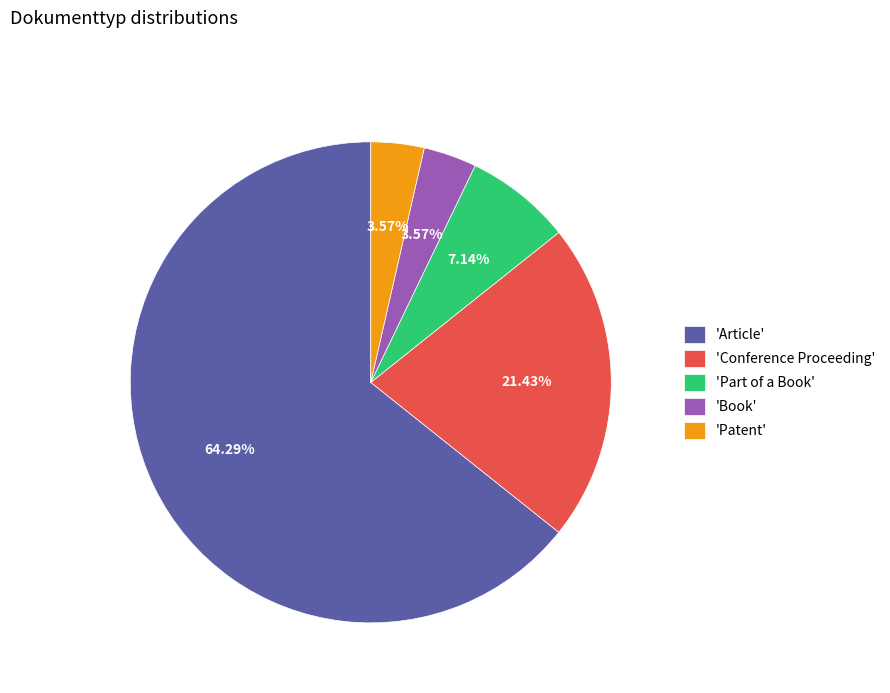

Do 'Patent' and 'Book' together represent more than half of the pie?

No